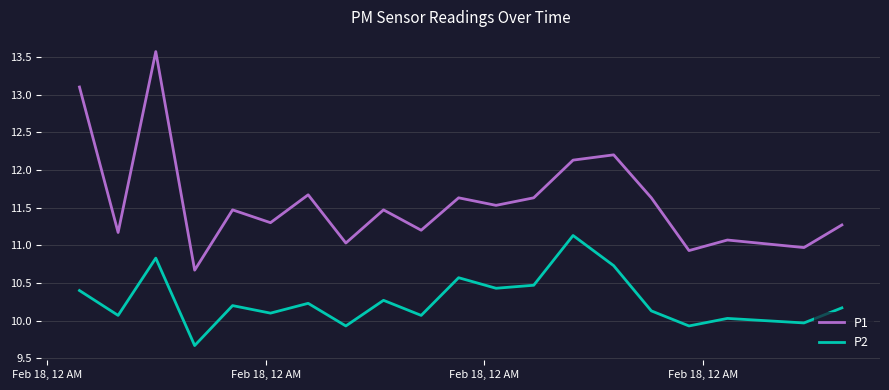

True or false: P1 and P2 intersect in this chart.

False